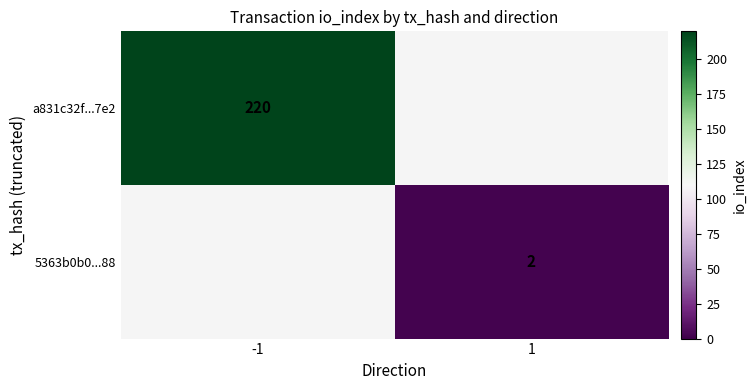

How many distinct data groups are displayed?

2